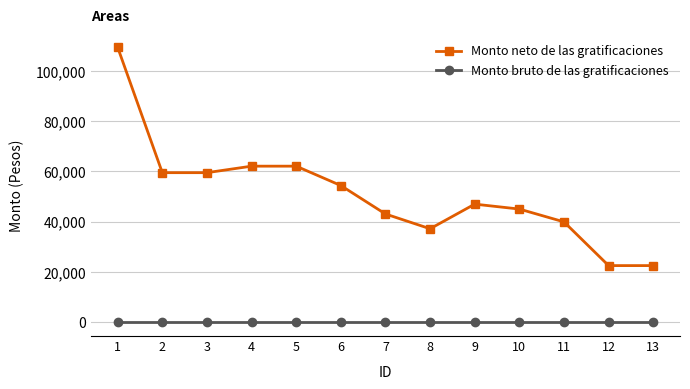

True or false: Monto bruto de las gratificaciones and Monto neto de las gratificaciones cross at least once.

False